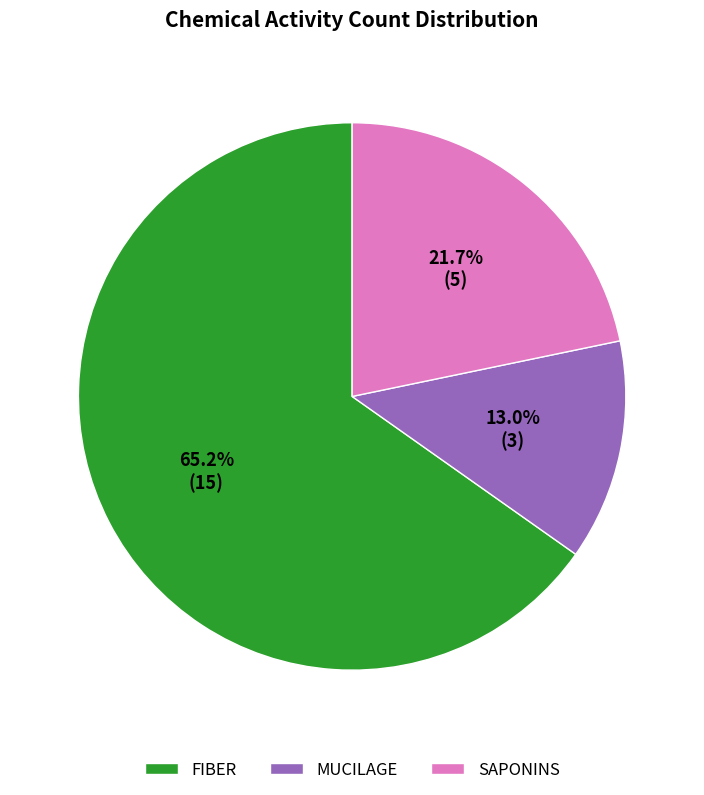

How many slices are in this pie chart?

3